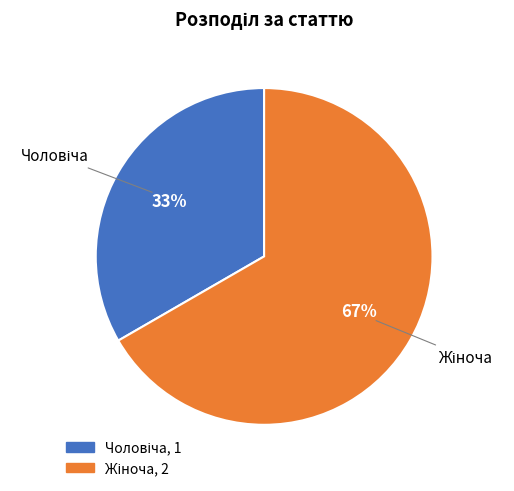

To the nearest percent, what is the average slice percentage?

50%